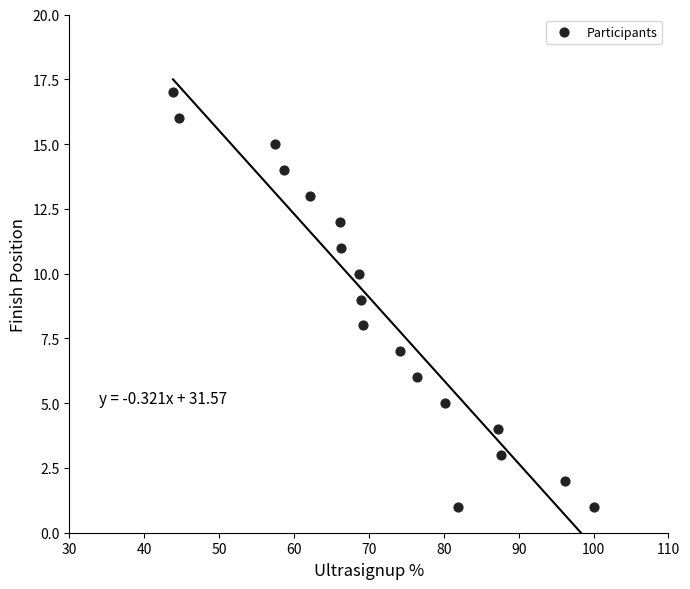

What is the range of Y values (max minus min)?

16